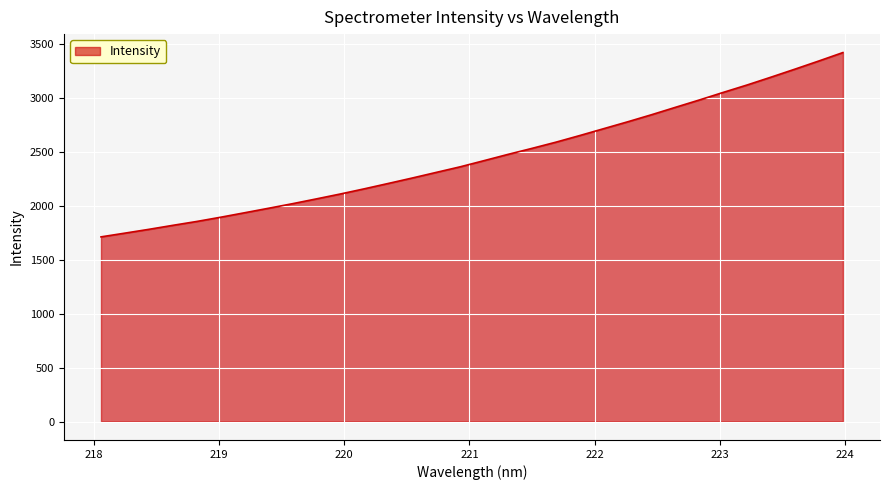

What is the difference between the maximum and minimum values?

1706.7